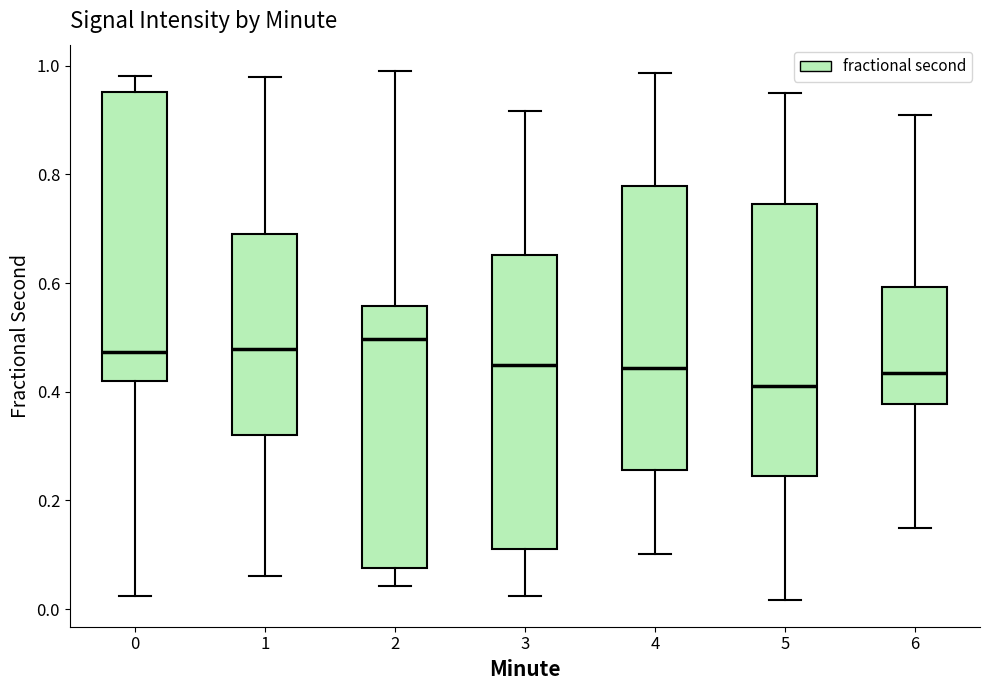

Where does the upper whisker of the box at x = 6 end on the y-axis? The values are not printed on the chart, so give them approximately, as read against the axis.

0.92